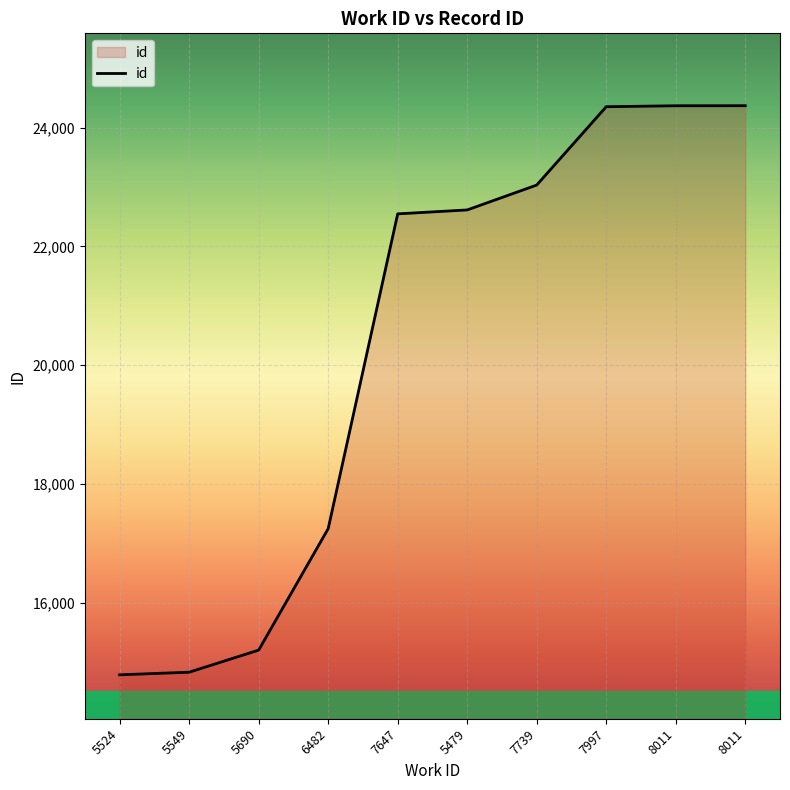

What is the ratio of the value at 8011 to the value at 5524?

1.6